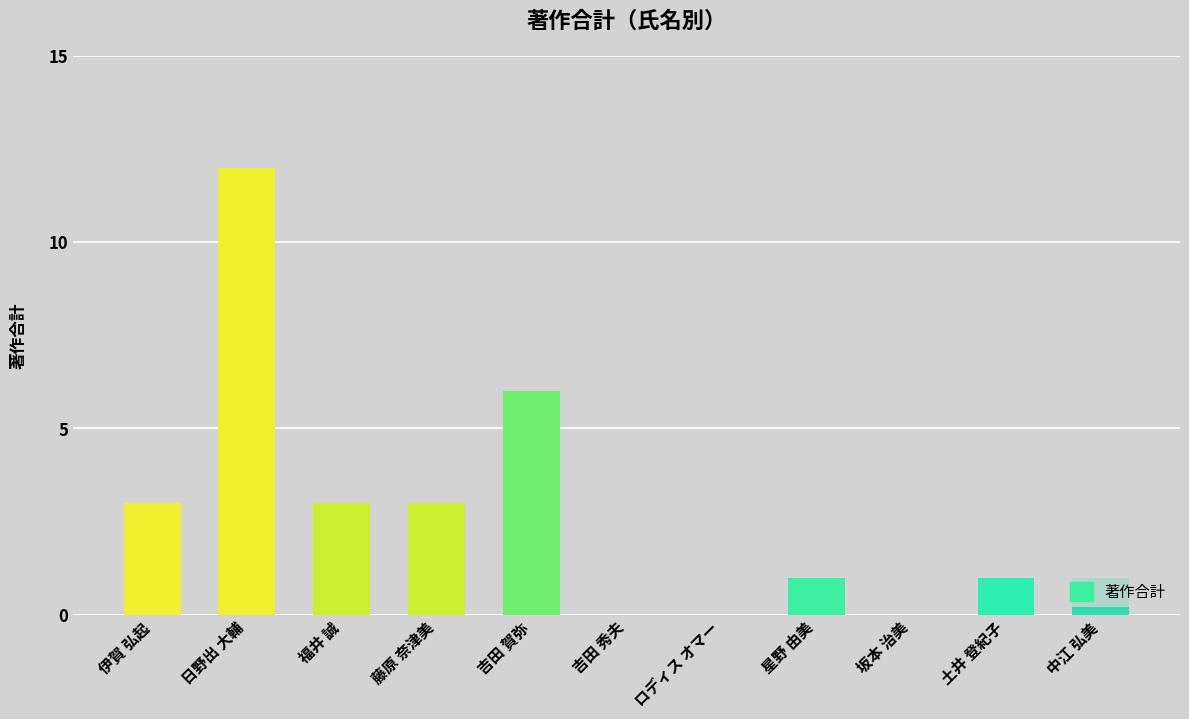

At which label is the value closest to 6?

吉田 賀弥